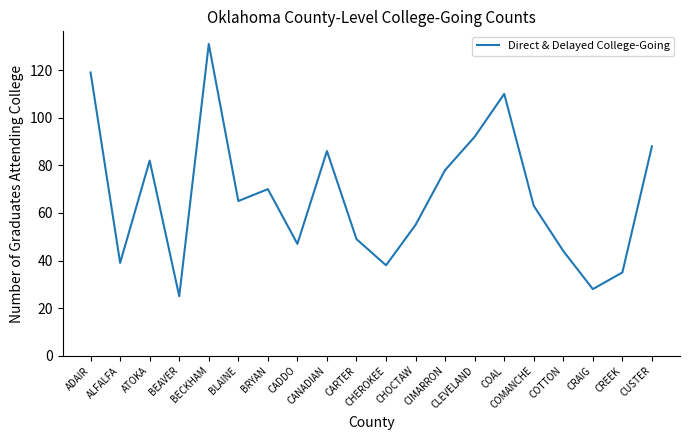

What is the average value?

67